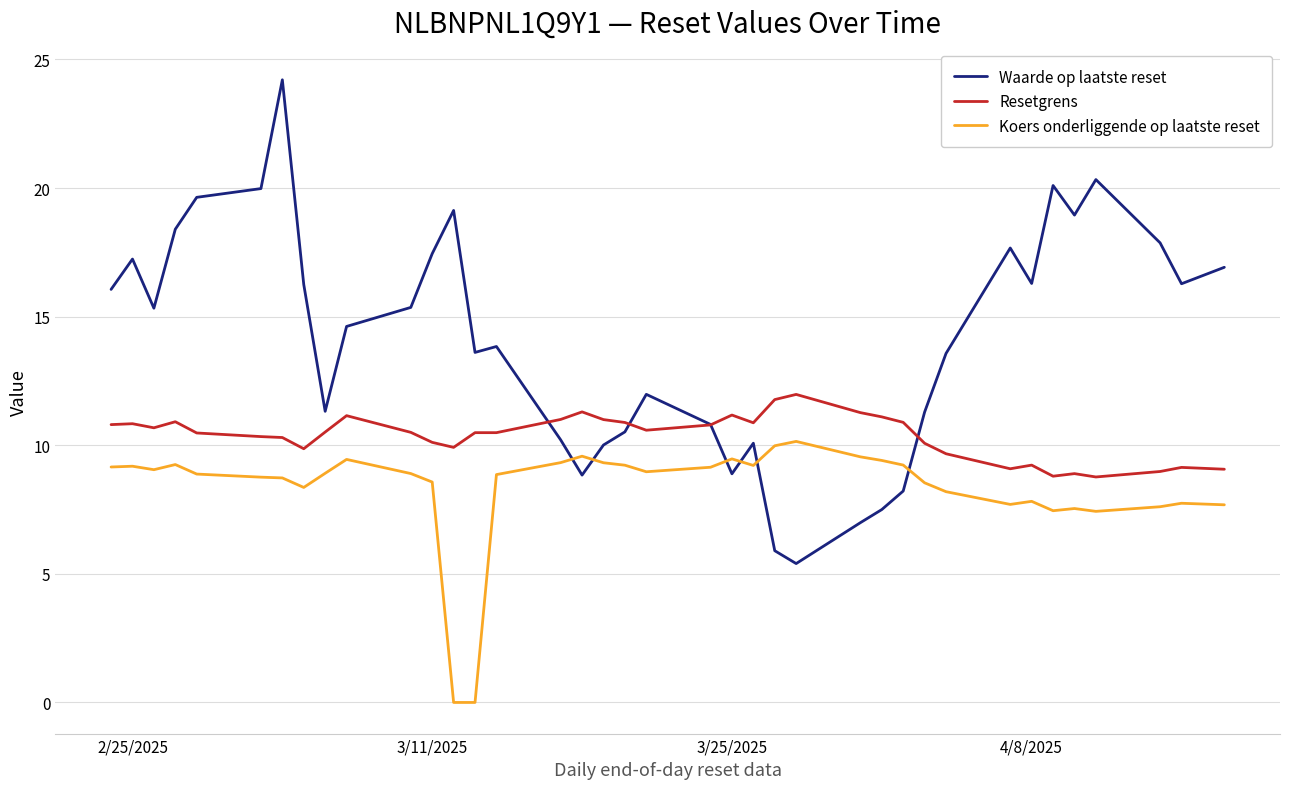

What is the maximum value shown in the chart?

24.2